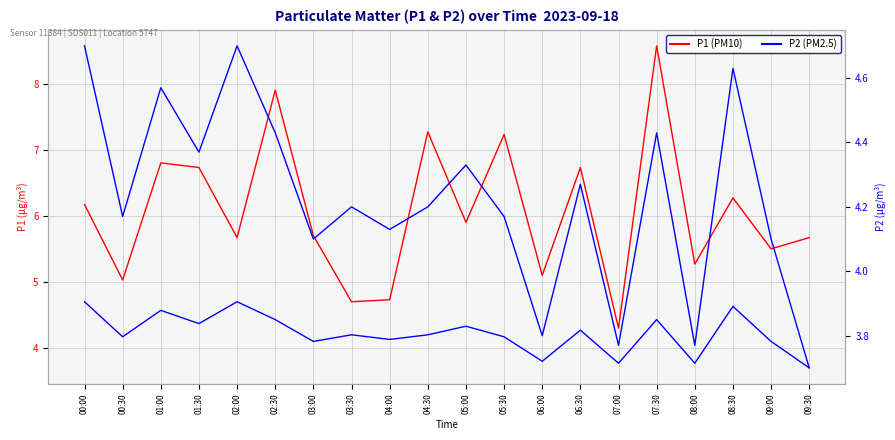

True or false: P1 (PM10) and P2 (PM2.5) intersect in this chart.

False